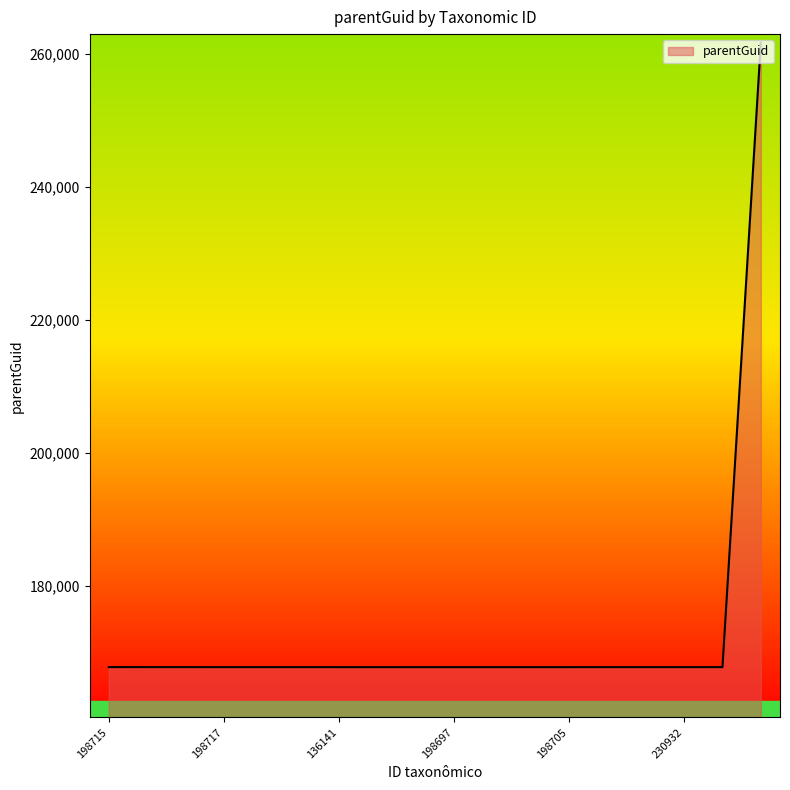

How many lines are shown in the chart?

1